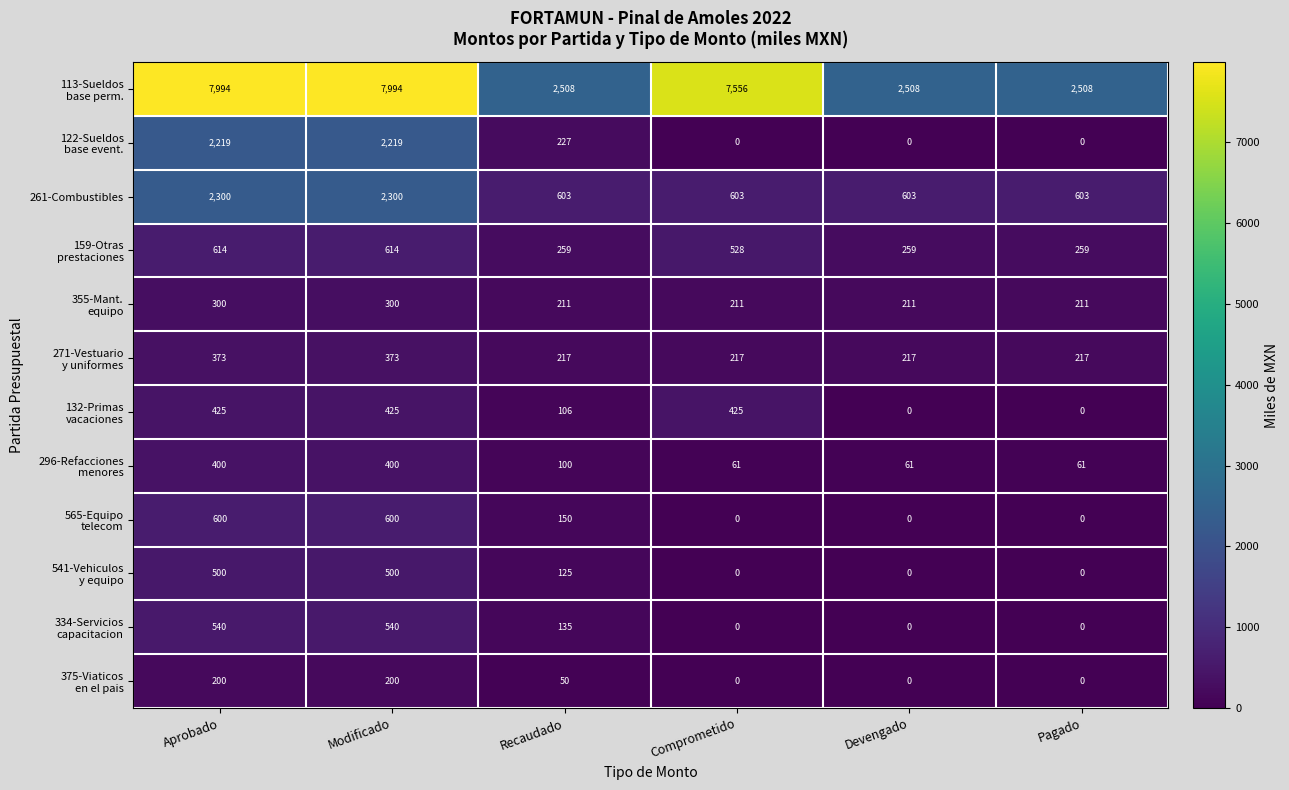

What is the total value across all series at Comprometido?

9601